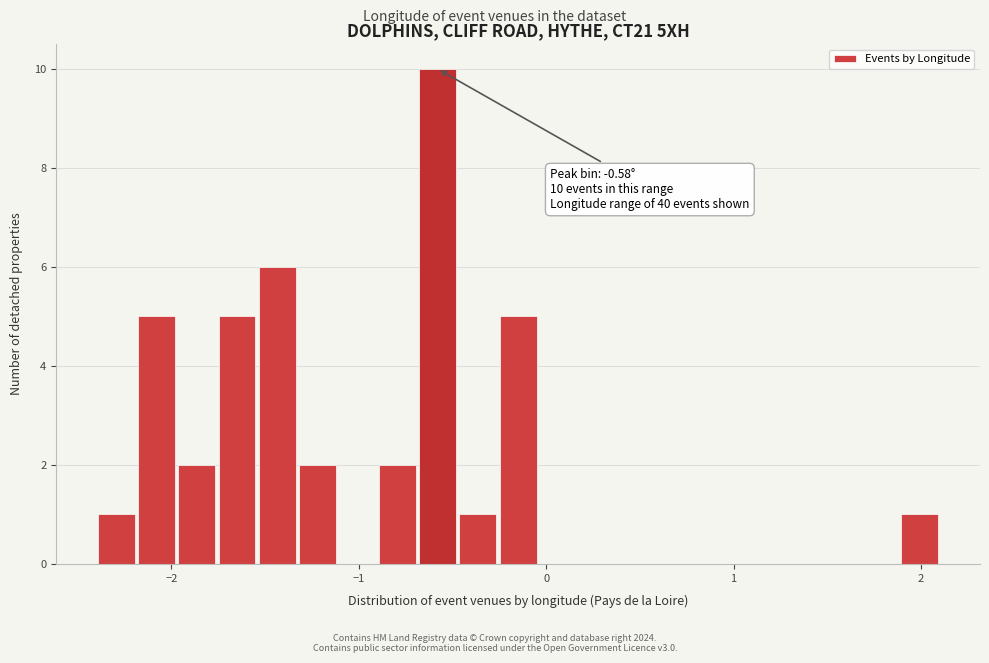

Read against the x-axis, roughly where is the centre of the tallest bar?

-0.6